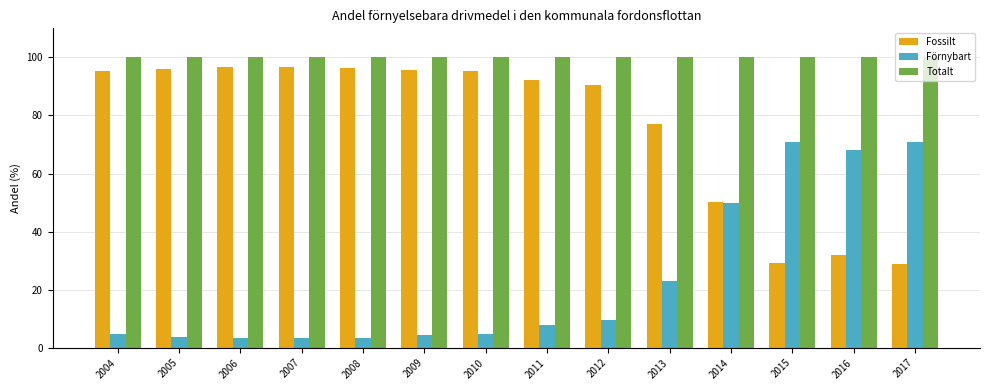

What is the total value across all series at 2017?

200.0